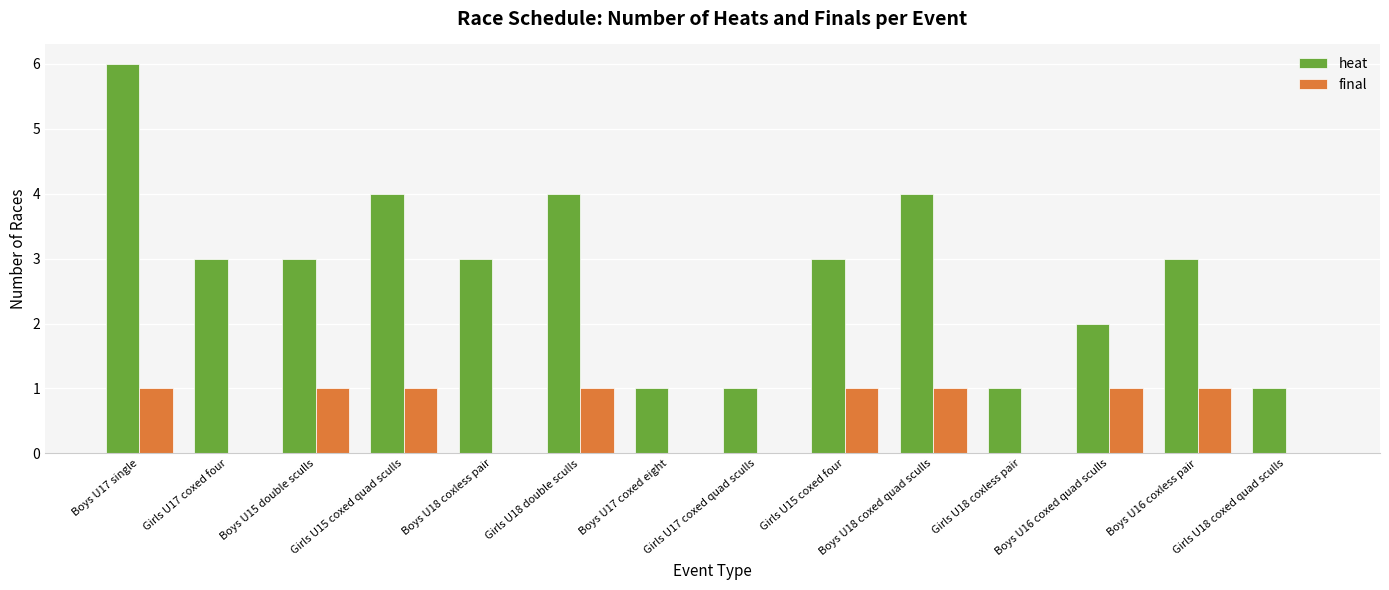

What is the sum of all heat values?

39